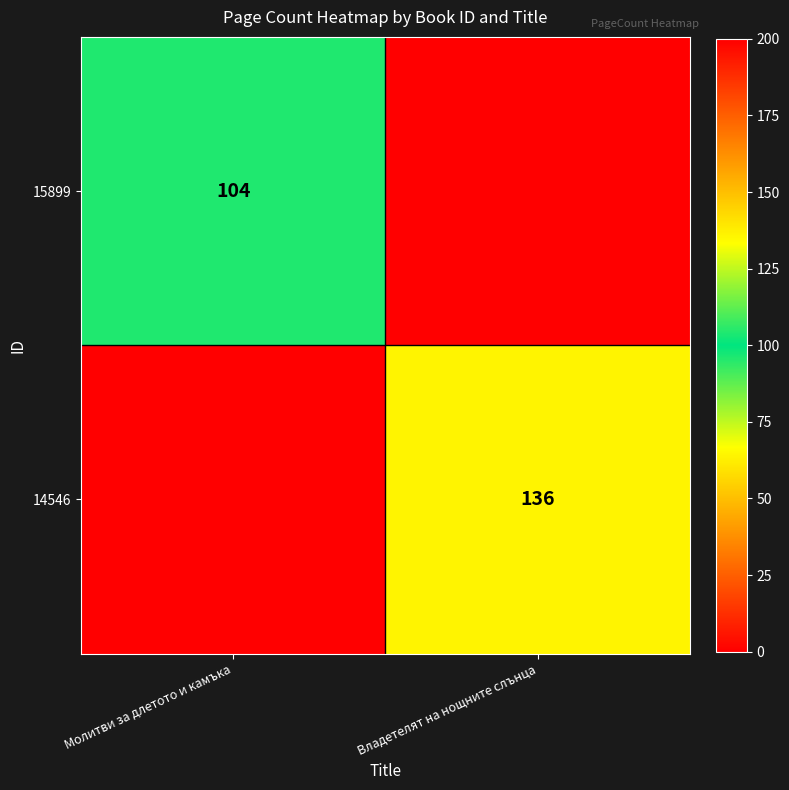

At which category does the chart reach its minimum across all series?

Владетелят на нощните слънца